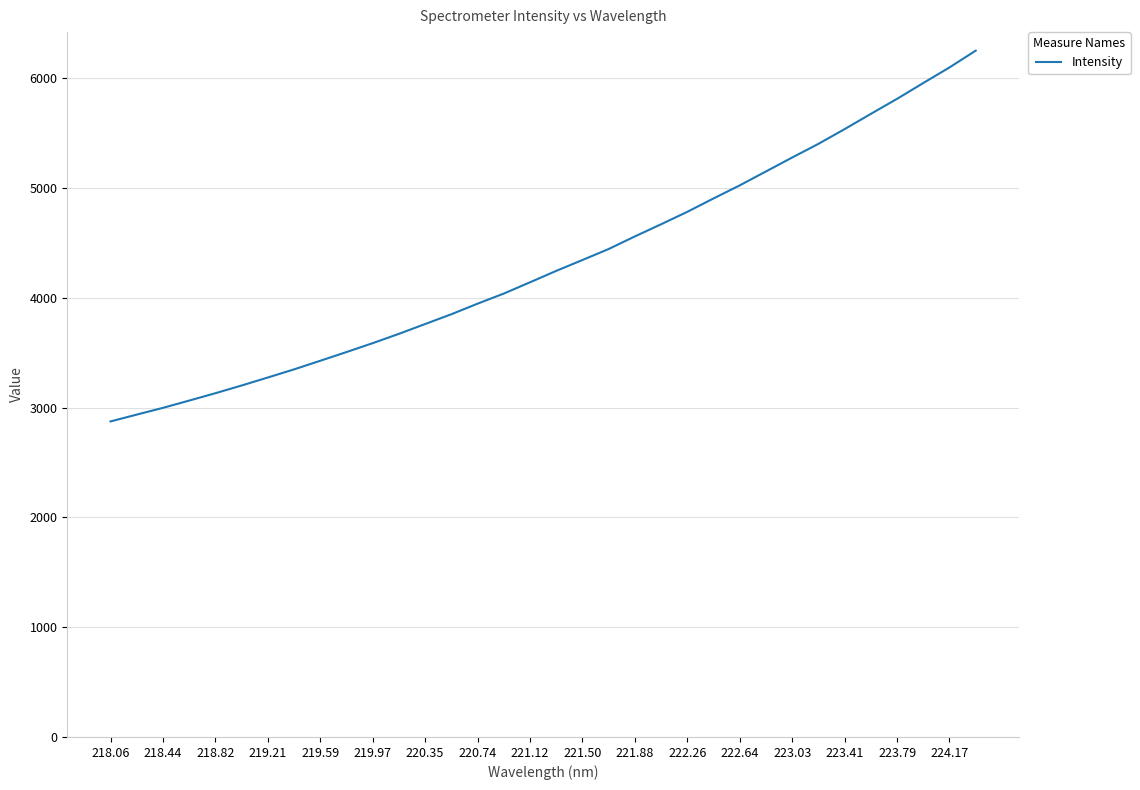

What is the difference between the maximum and minimum values?

3376.7